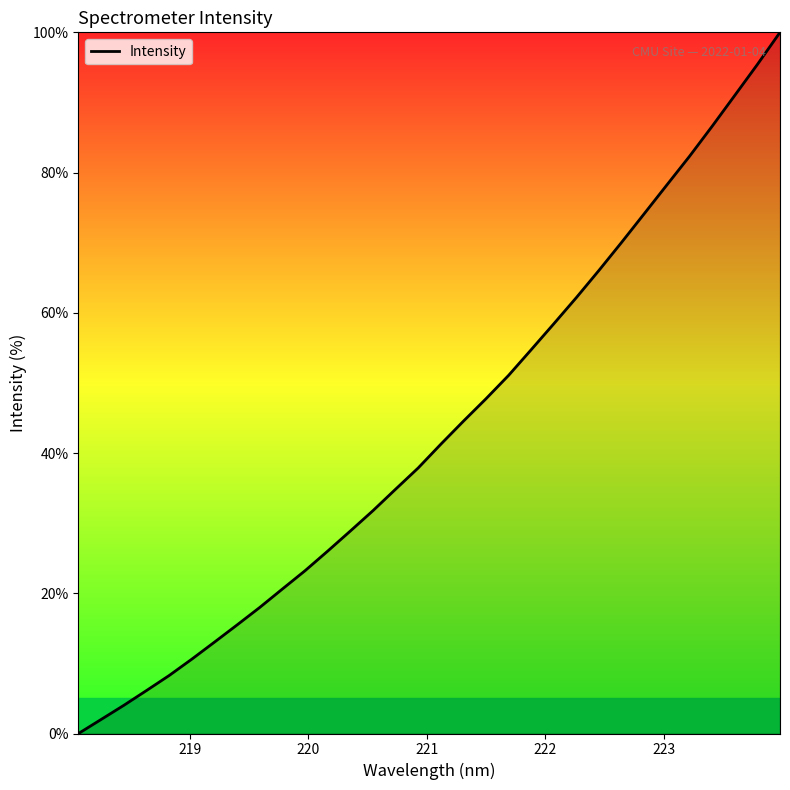

What is the maximum value shown in the chart?

100.0